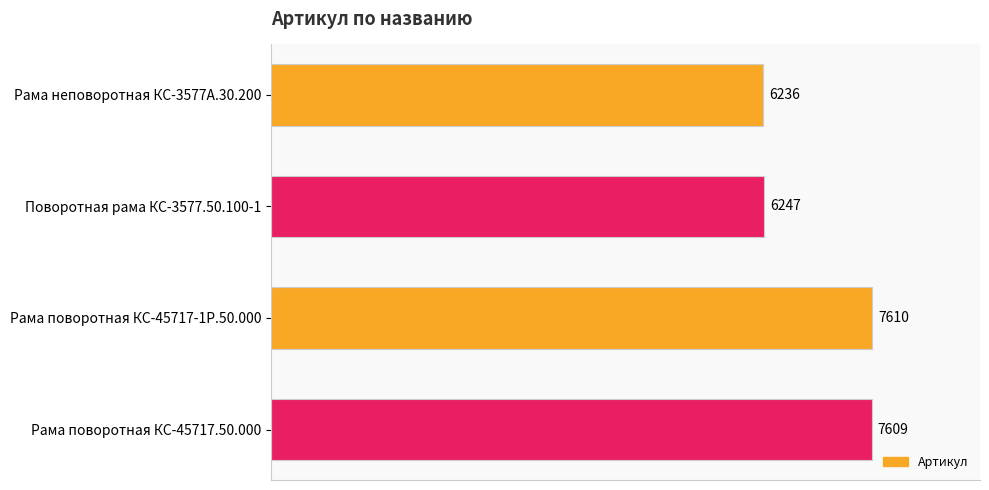

Reading bottom to top, list all the values displayed in this chart.

7609	7610	6247	6236